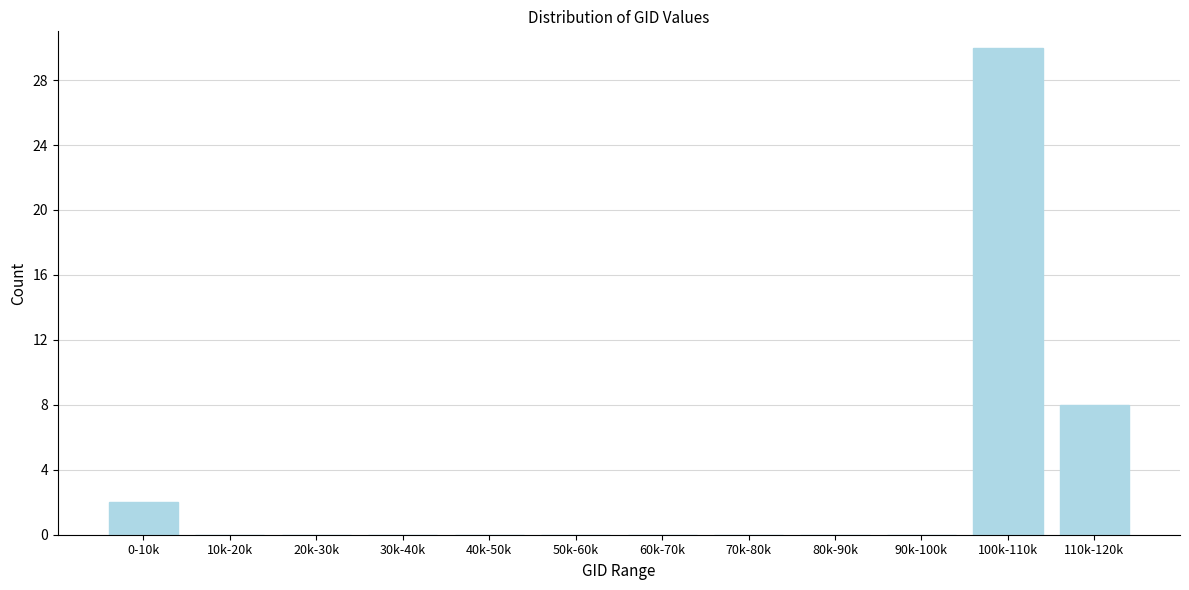

Reading left to right, what are all the values shown in this chart?

0-10k=2	10k-20k=0	20k-30k=0	30k-40k=0	40k-50k=0	50k-60k=0	60k-70k=0	70k-80k=0	80k-90k=0	90k-100k=0	100k-110k=30	110k-120k=8